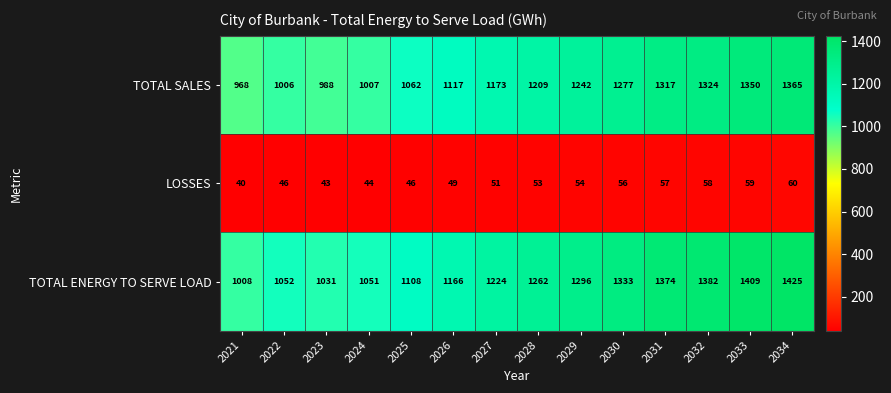

Is it true that LOSSES equals 28 at 2024?

False